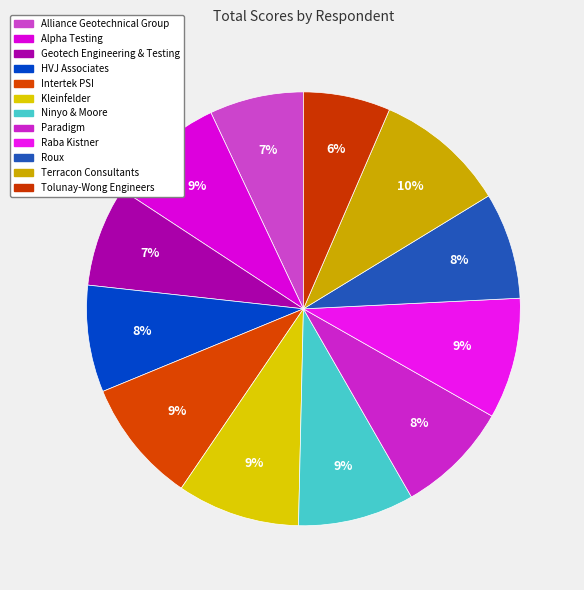

To the nearest percent, what is the difference between the largest and smallest slice percentages?

3%